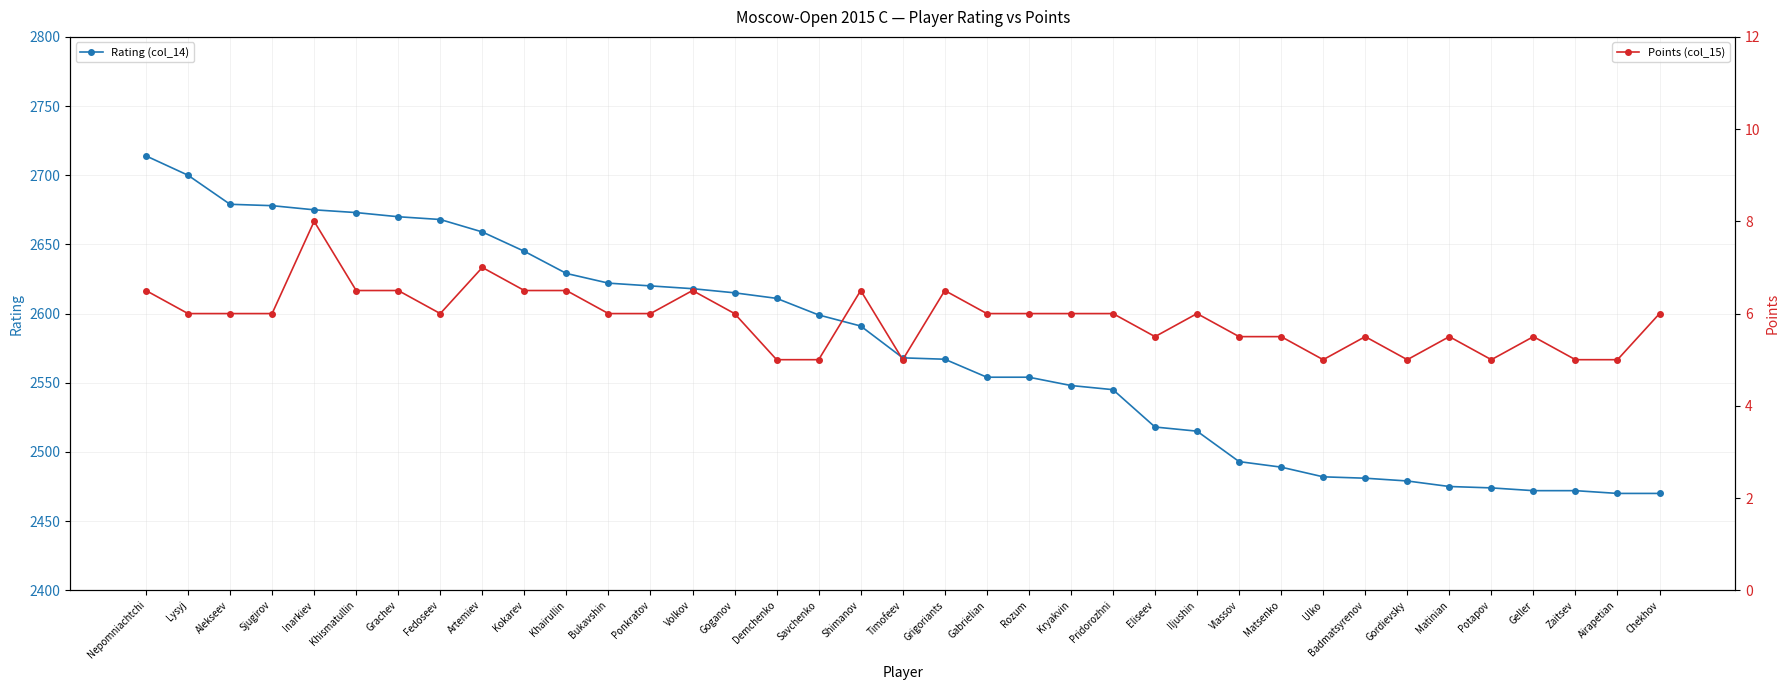

What is the highest value of the Points (col_15) series?

8.0